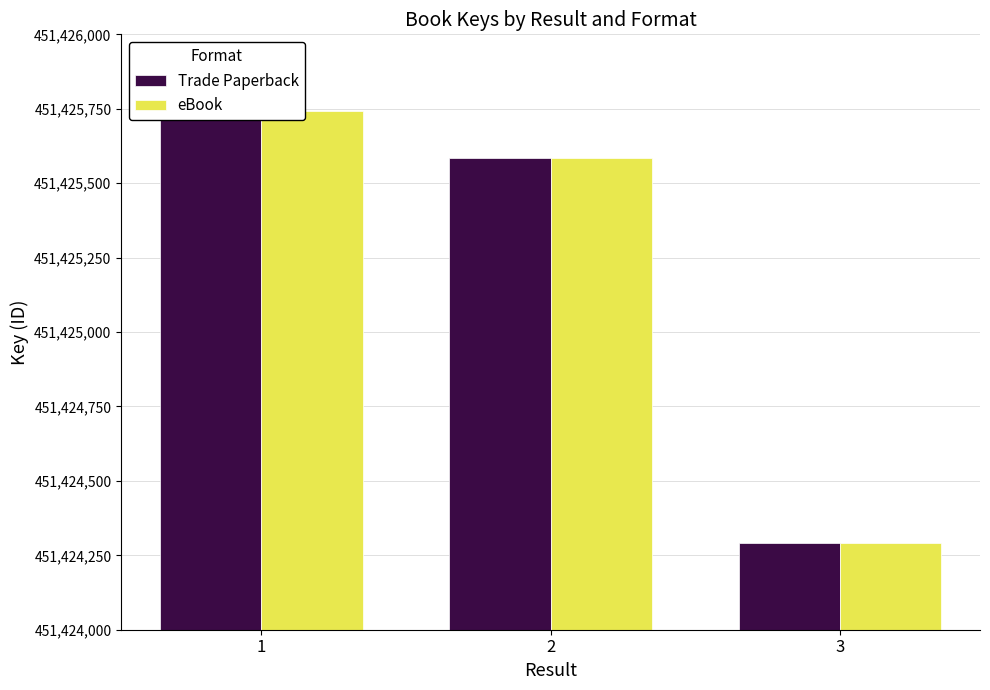

How many groups of bars are there?

3